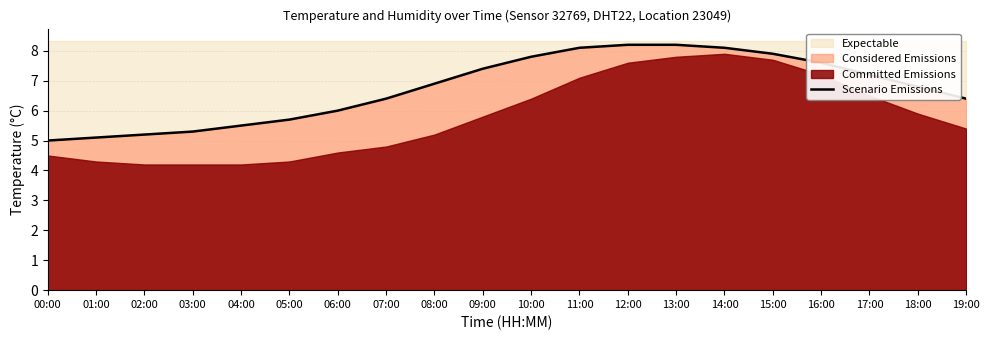

What is the minimum value for Scenario Emissions?

5.0